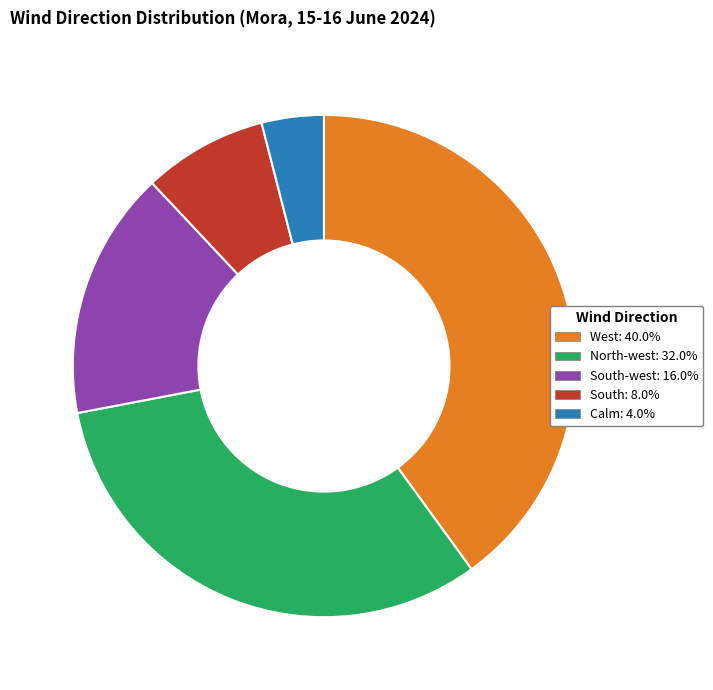

Does any single category account for the majority?

No